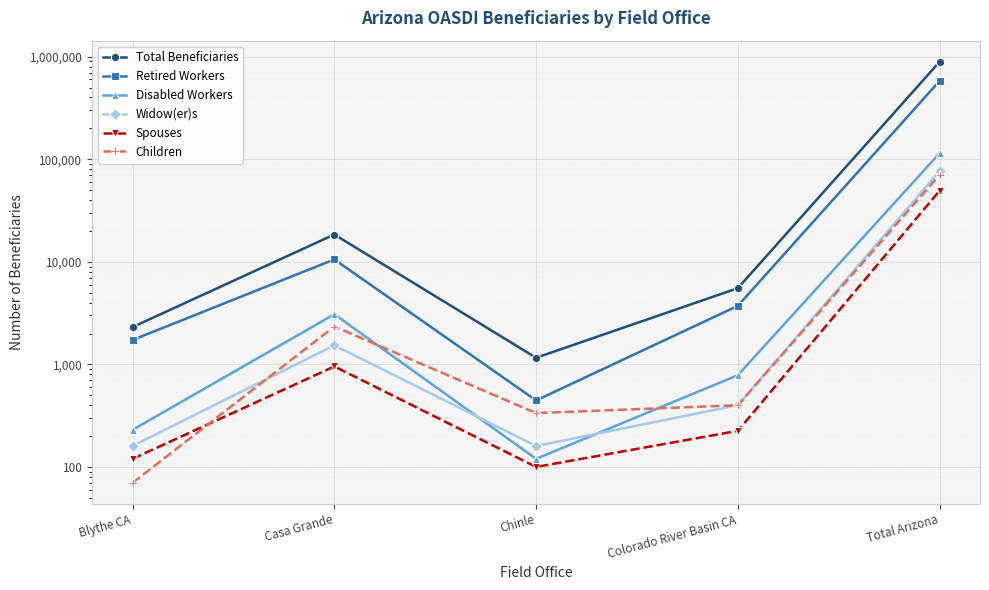

True or false: Total Beneficiaries and Widow(er)s cross at least once.

False